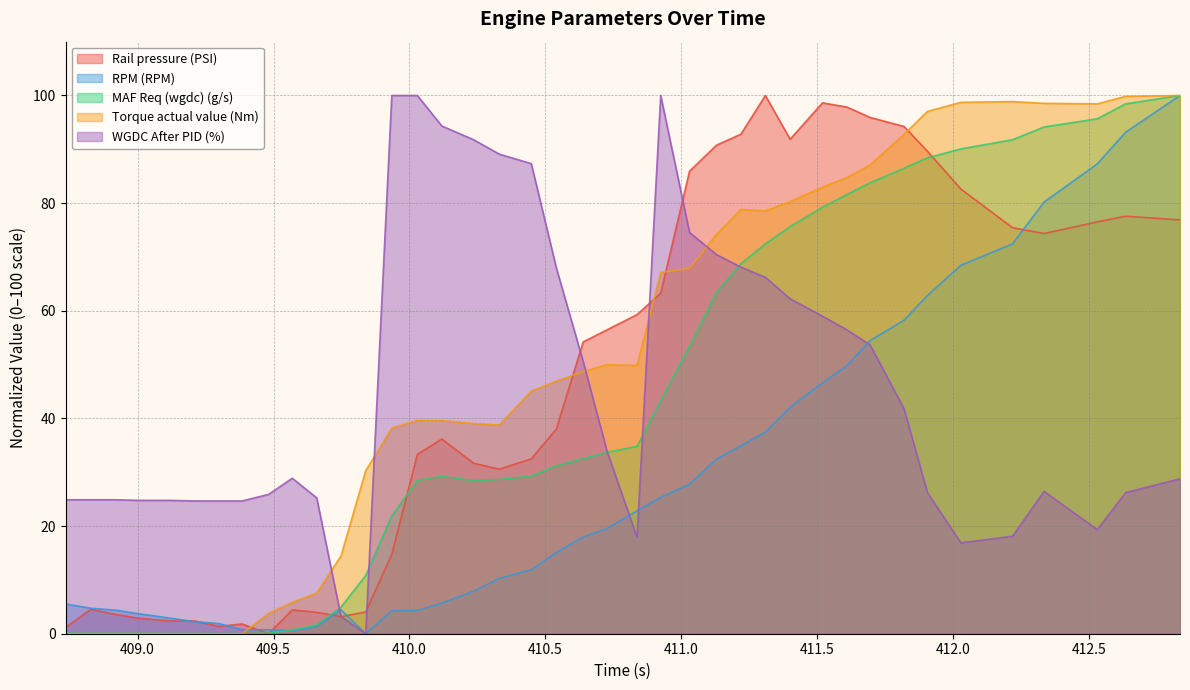

What position from the left is 410.726?

22